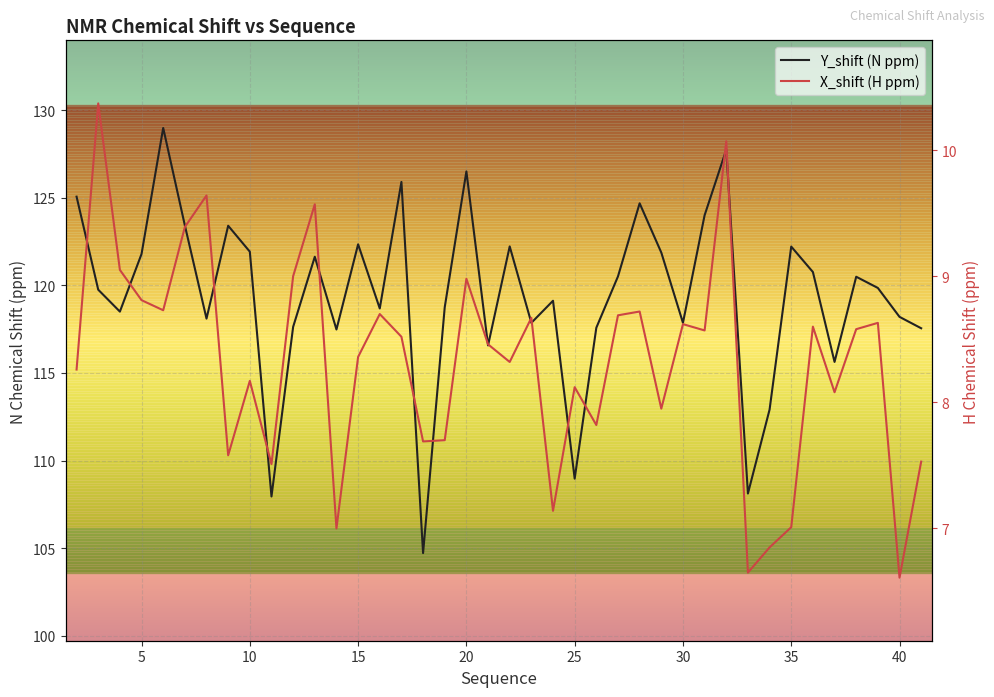

What is the highest value of the Y_shift (N ppm) series?

129.0